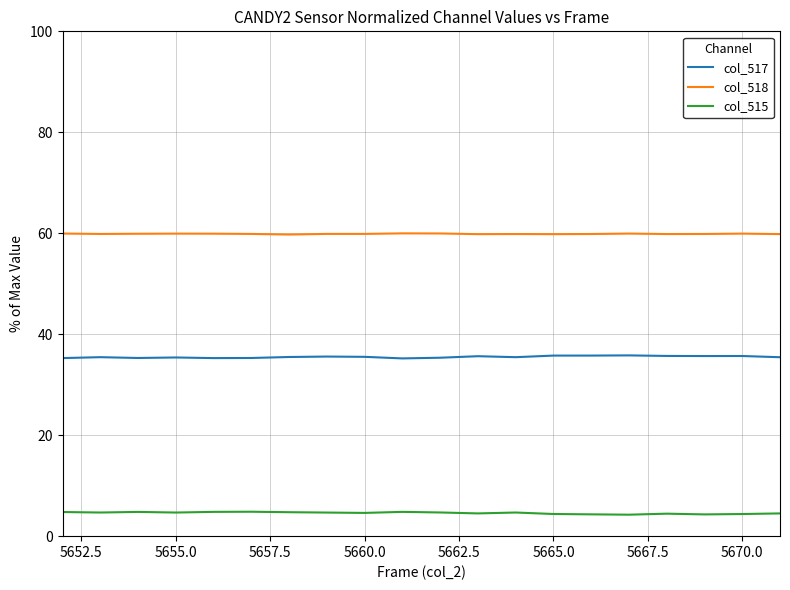

Rank the series by their average value, from lowest to highest.

col_515, col_517, col_518